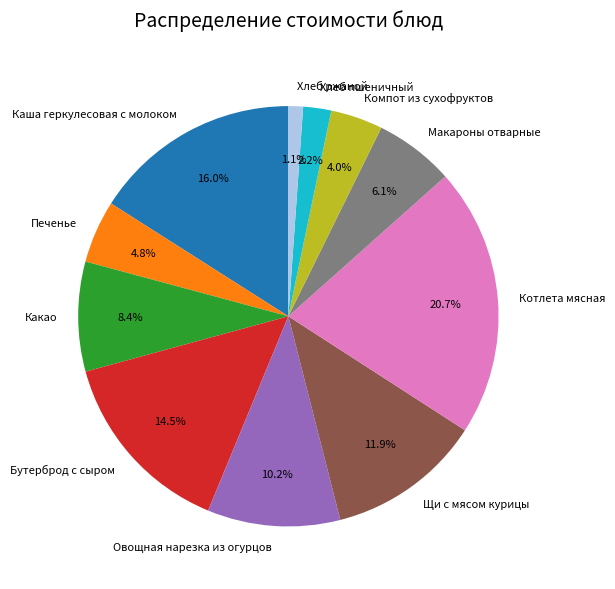

How many segments does this pie chart have?

11